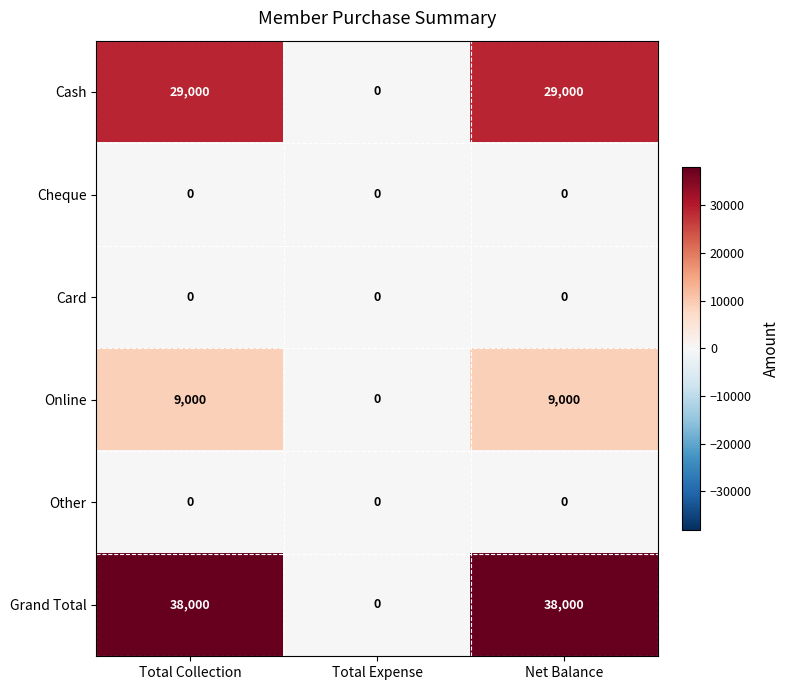

Reading left to right, transcribe all the data shown in this chart.

Cash: 29000	0	29000
Cheque: 0	0	0
Card: 0	0	0
Online: 9000	0	9000
Other: 0	0	0
Grand Total: 38000	0	38000